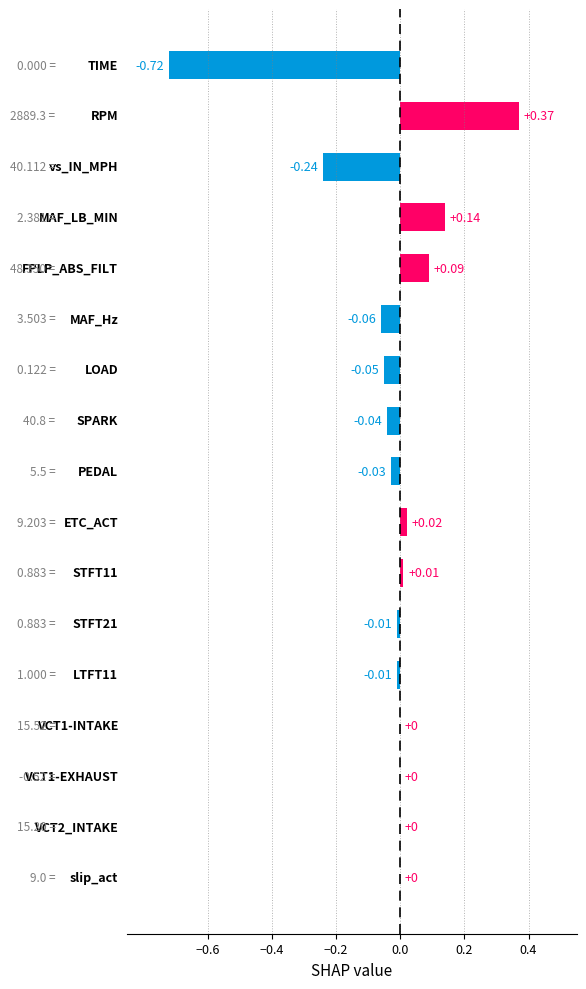

How many series are shown in this chart?

1